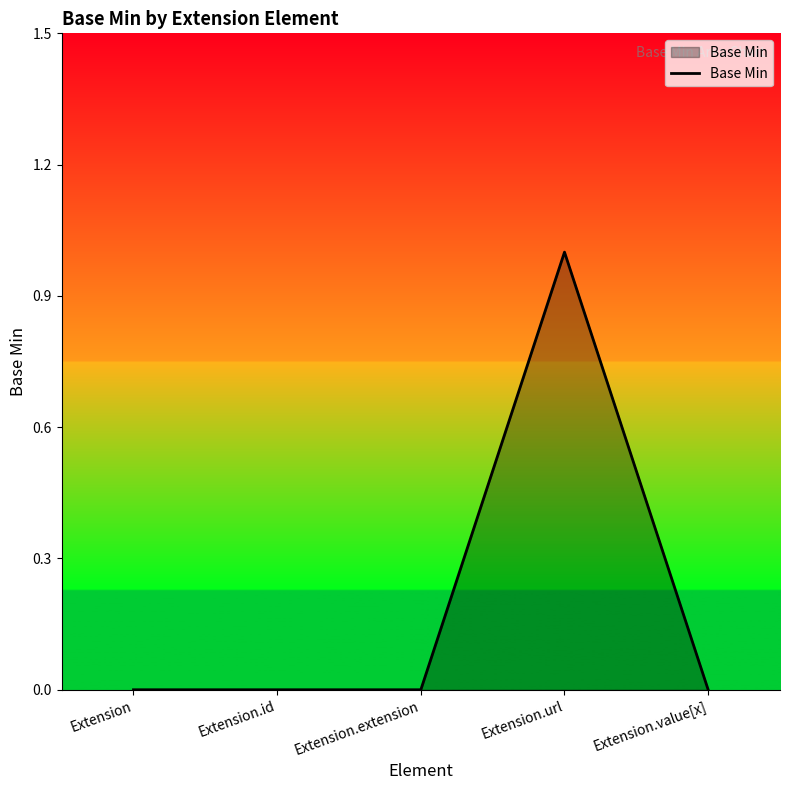

The value at Extension.id is 0. True or false?

True